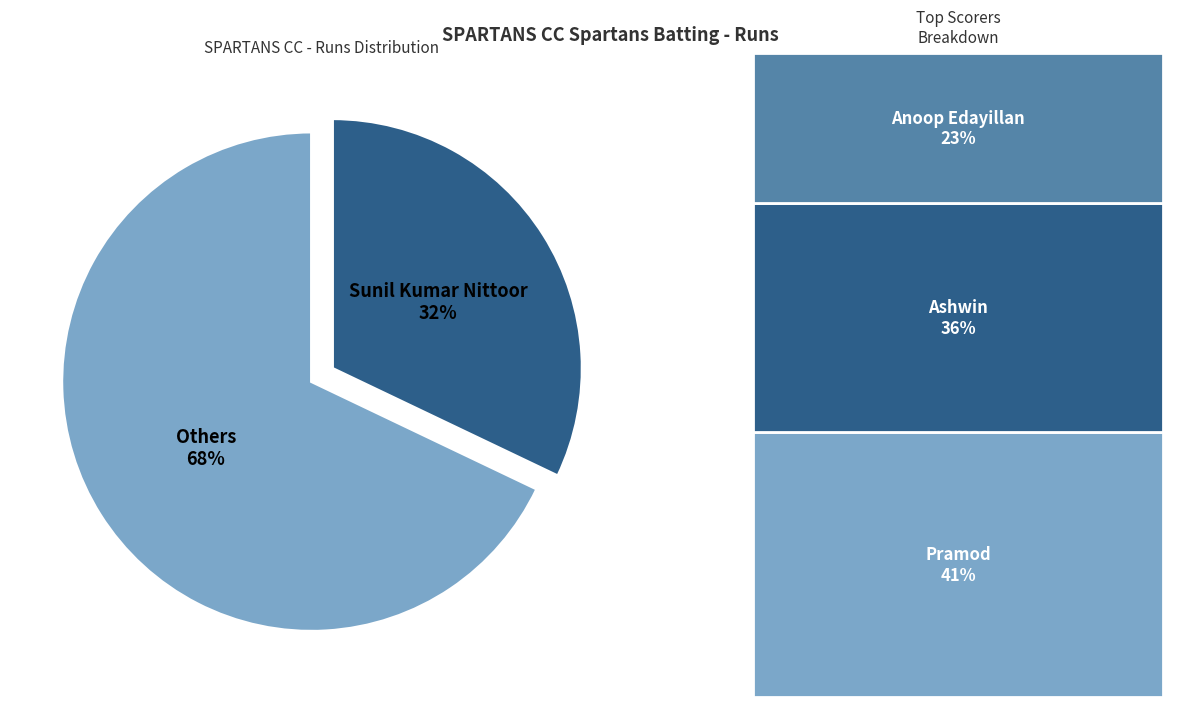

To the nearest percent, what is the difference between the largest and smallest slice percentages?

36%